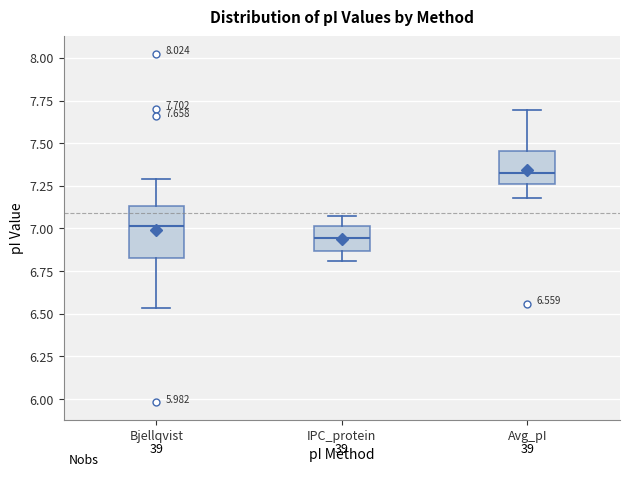

Which box has the lowest median line?

IPC_protein